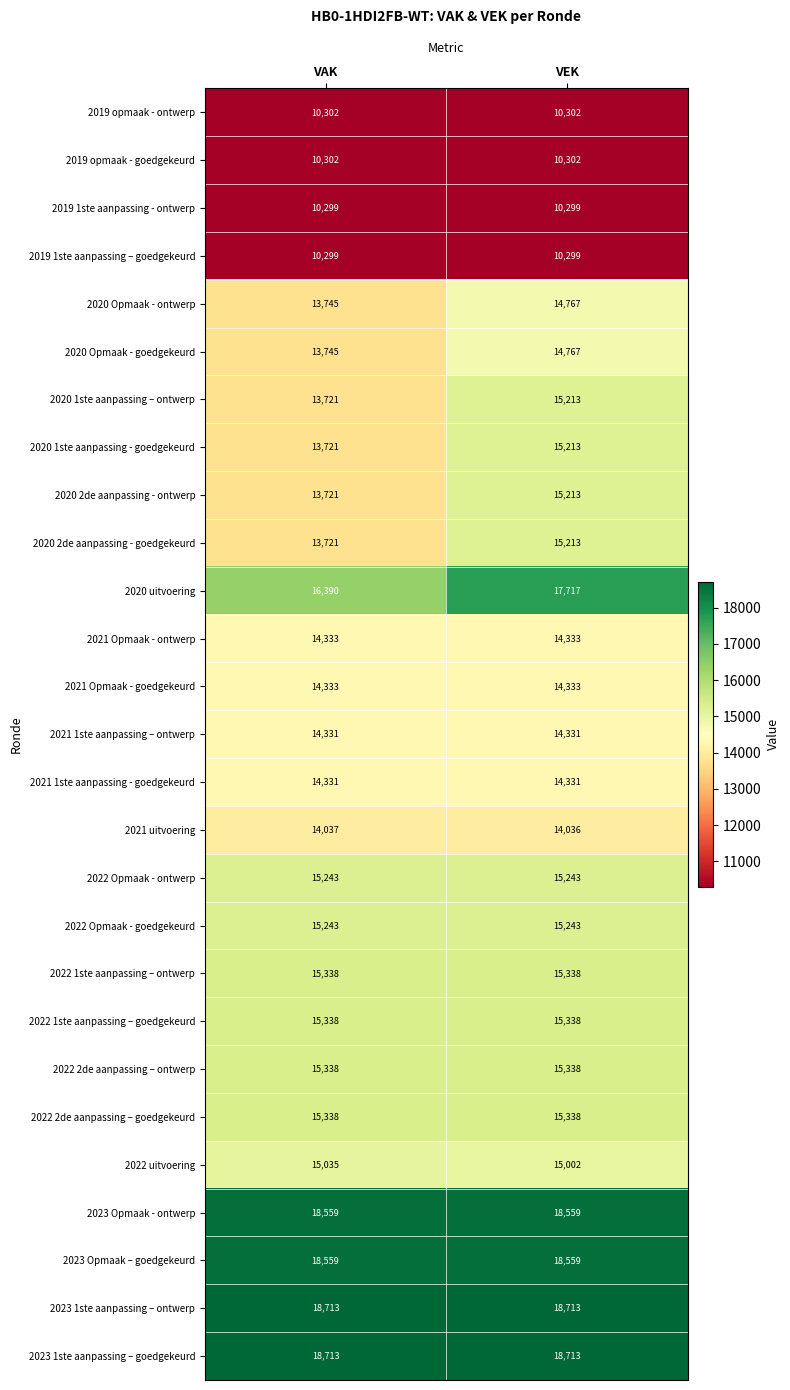

What is the total value across all series at VAK?

392748